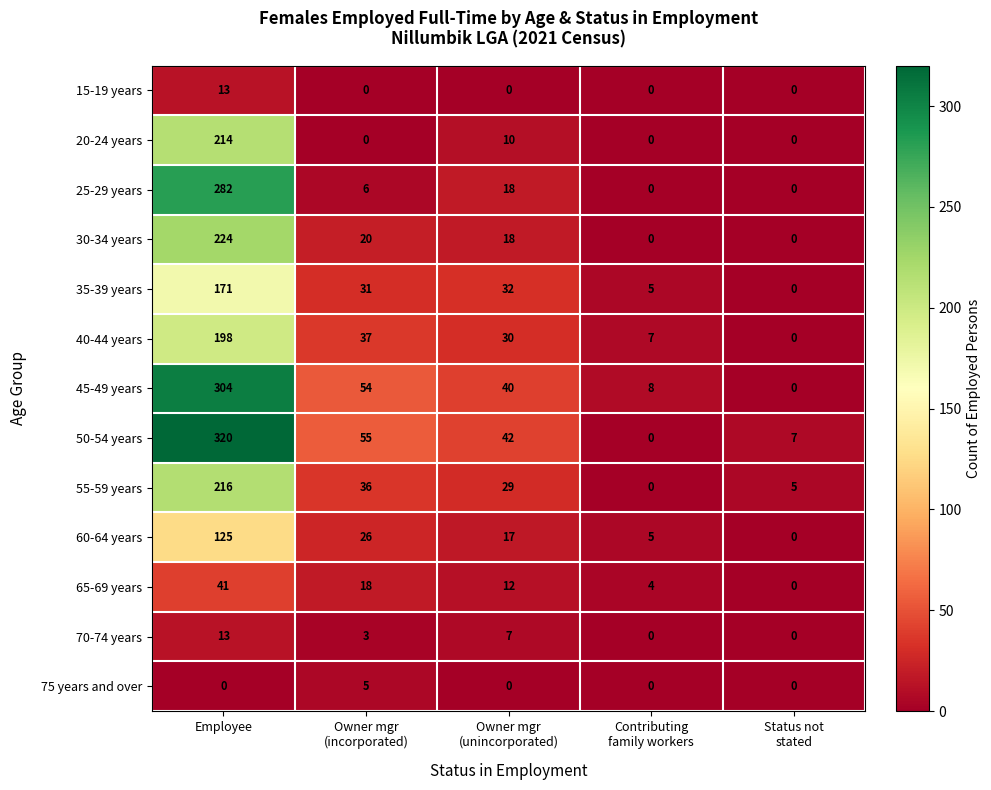

What is the difference between the highest and lowest values at Employee?

320